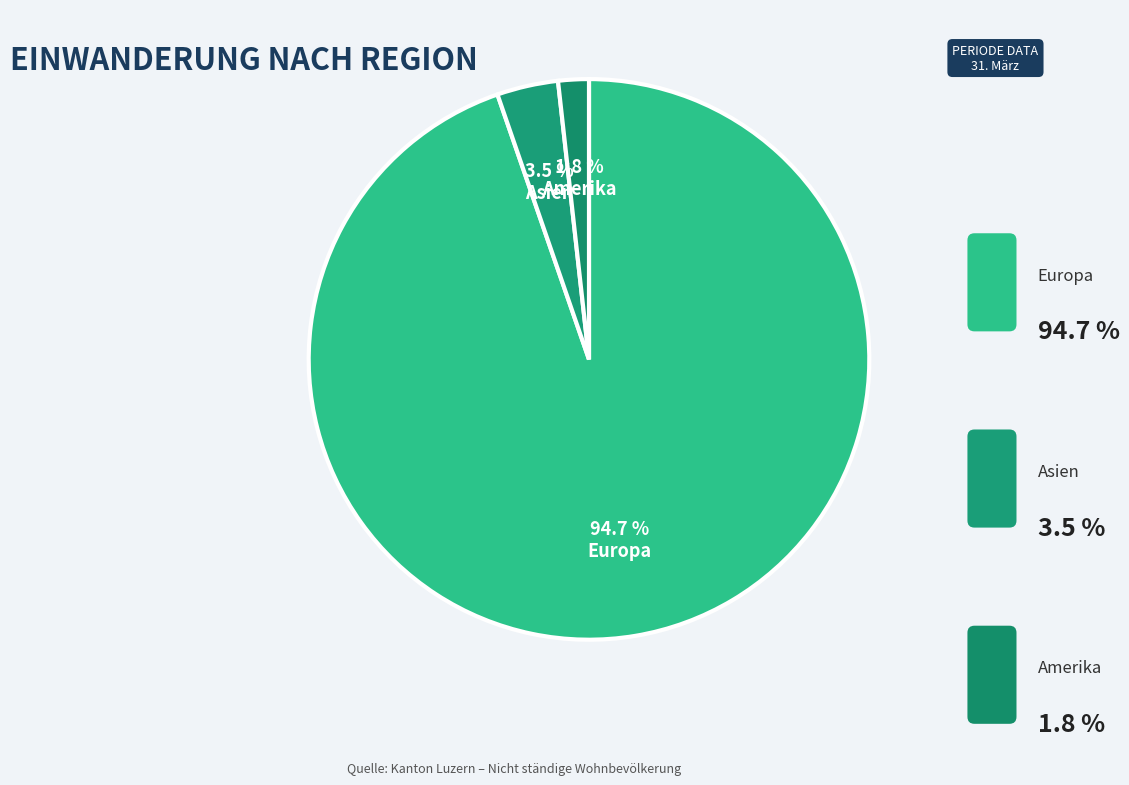

Which has a higher value, Amerika or Europa?

Europa